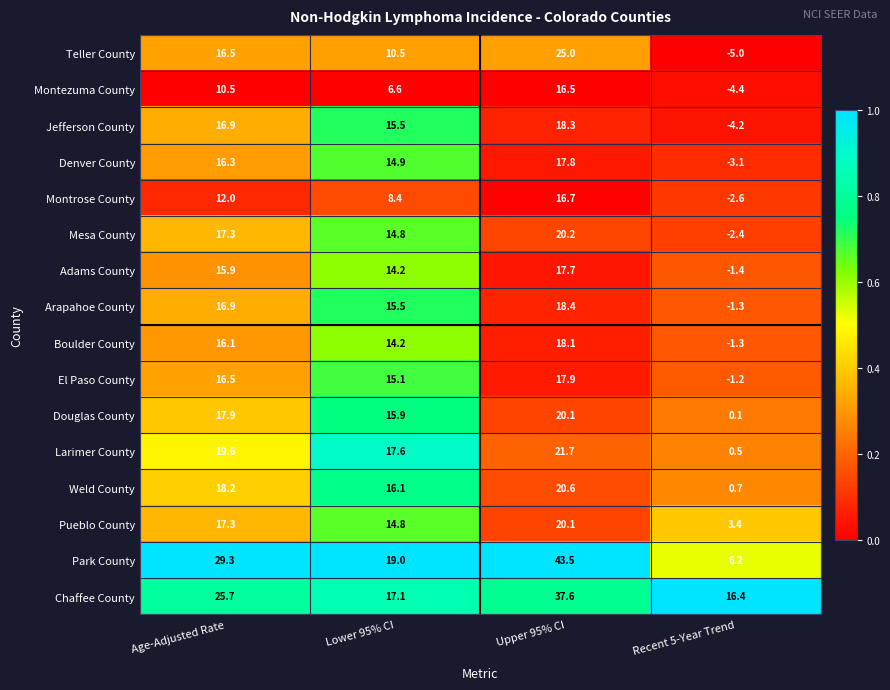

What is the minimum value shown in the chart?

-5.0